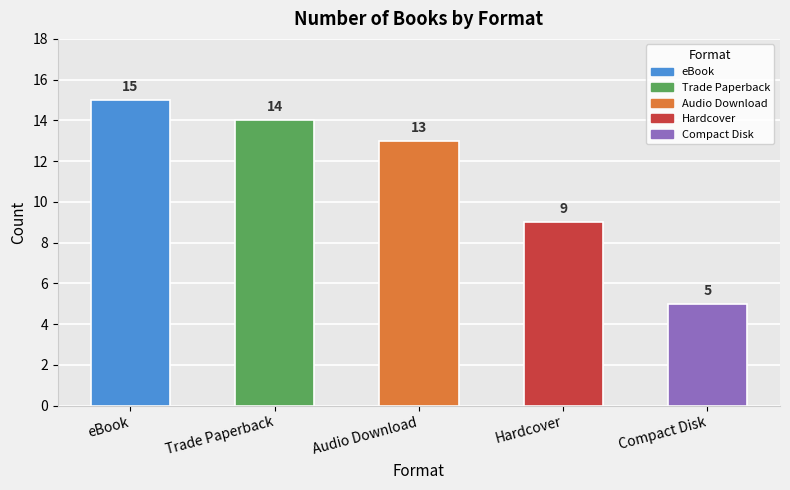

The chart shows a value of 19 at Trade Paperback. True or false?

False